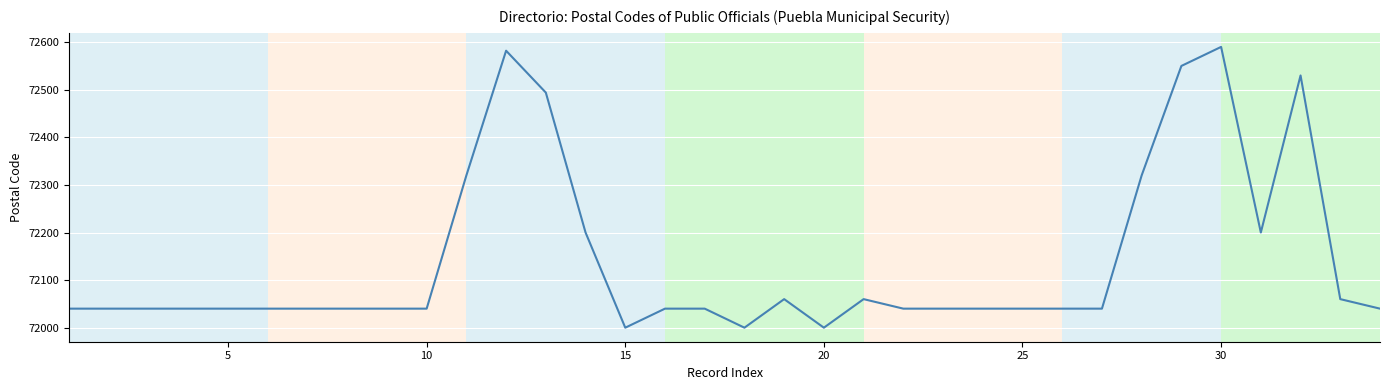

What is the sum of all values?

2452726